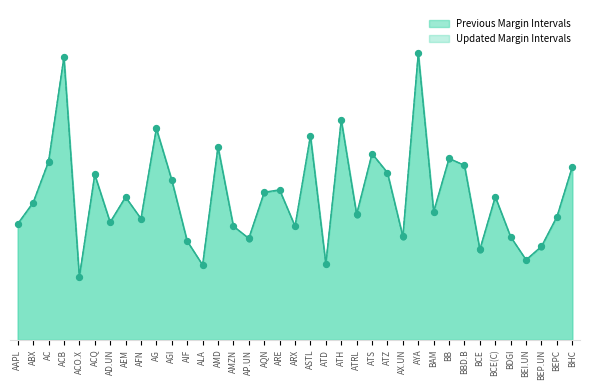

At how many categories does at least one series exceed 0?

37